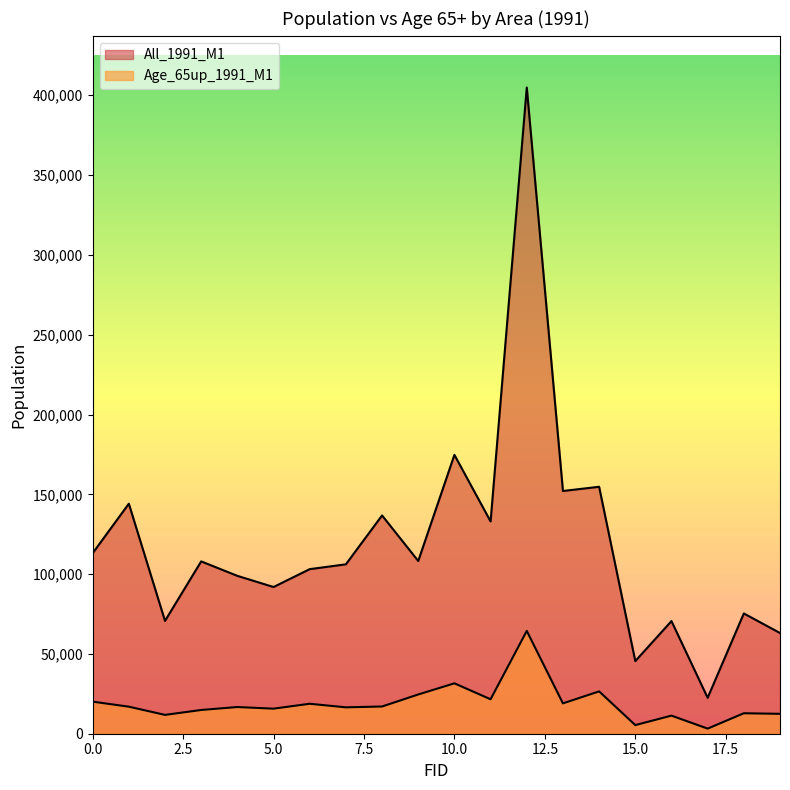

In Age_65up_1991_M1, how many points are higher than both neighbors (excluding endpoints)?

7